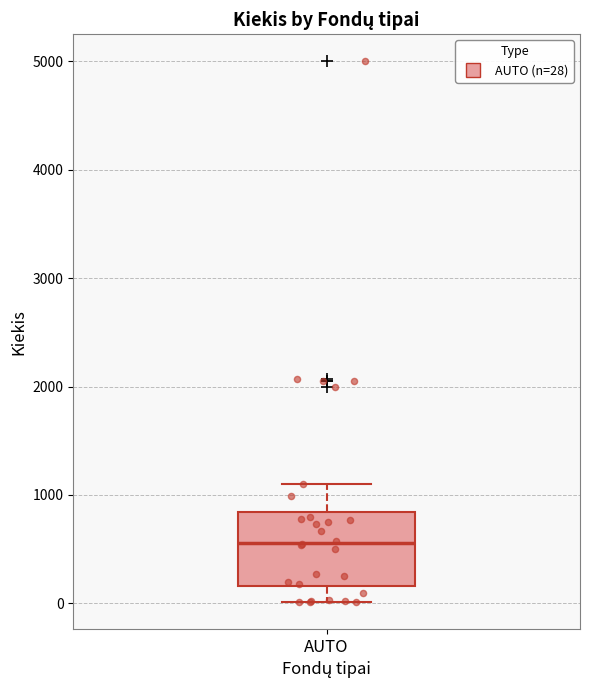

Transcribe this box plot: give where the median line is, the range the box spans, and where the two whiskers end, as read against the y-axis. The values are not printed on the chart, so give them approximately, as read against the axis.

median 600, box 200 to 800, whiskers 0 to 1100